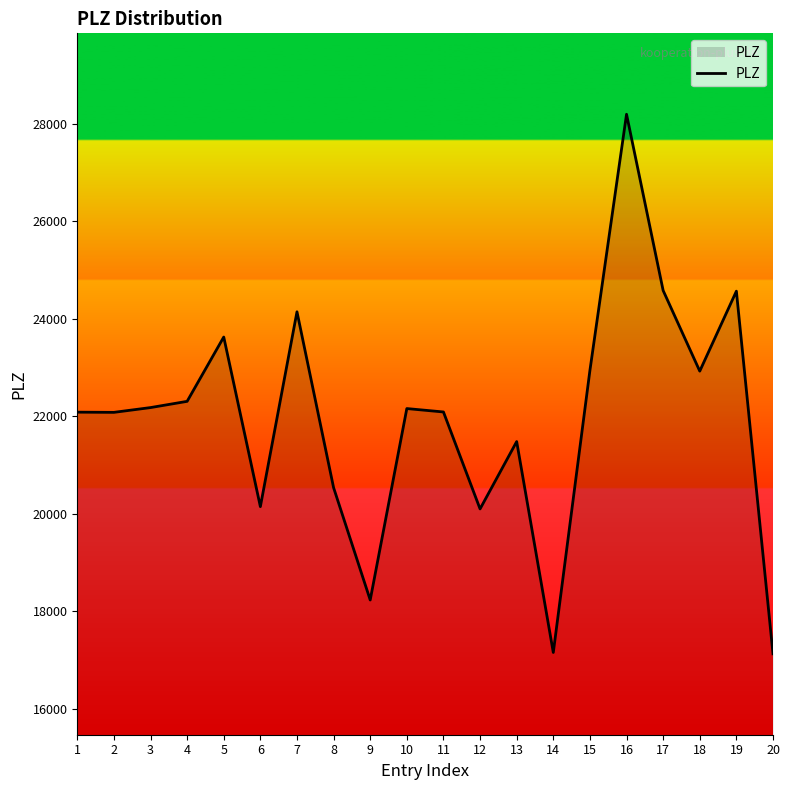

What is the maximum value shown in the chart?

28199